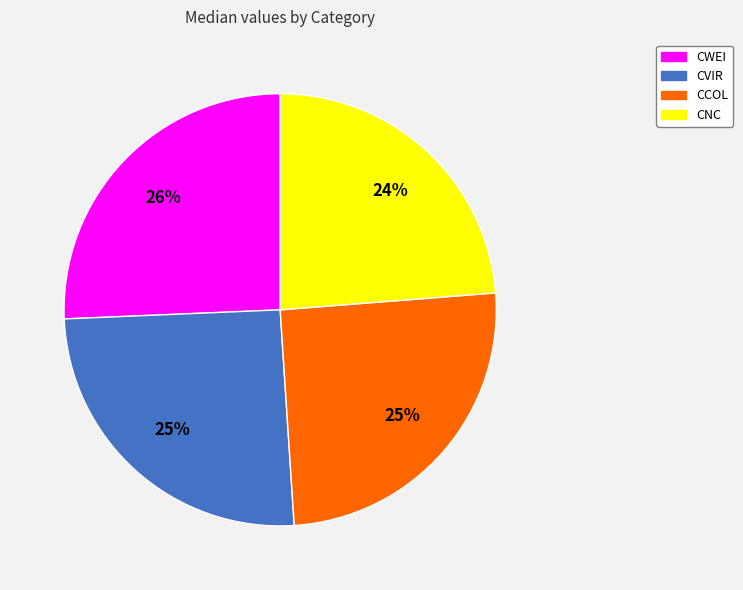

Does CVIR represent more than half of the total?

No